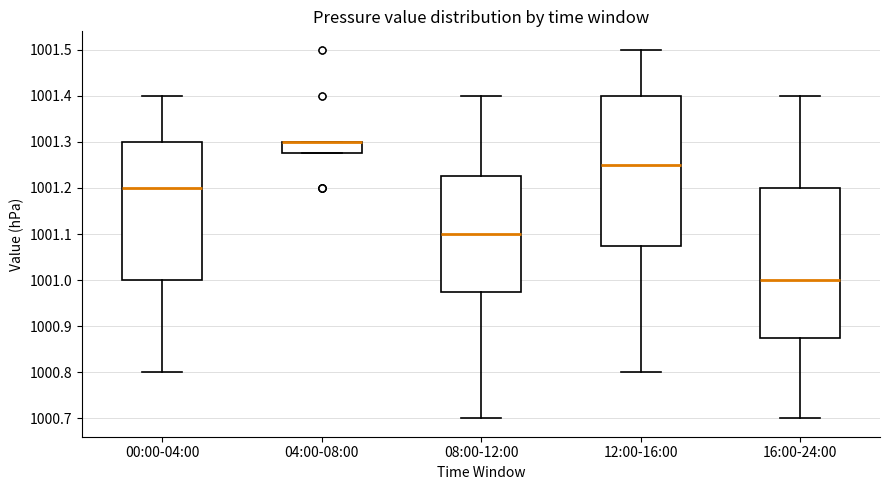

Reading left to right, transcribe this box plot: for each box, give where its median line is, the range the box spans, and where its two whiskers end, as read against the y-axis. The values are not printed on the chart, so give them approximately, as read against the axis.

00:00-04:00: median 1001.20, box 1001.00 to 1001.30, whiskers 1000.80 to 1001.40
04:00-08:00: median 1001.30 (drawn on the box's upper edge), box 1001.28 to 1001.30, whiskers 1001.28 to 1001.30
08:00-12:00: median 1001.10, box 1000.98 to 1001.23, whiskers 1000.70 to 1001.40
12:00-16:00: median 1001.25, box 1001.08 to 1001.40, whiskers 1000.80 to 1001.50
16:00-24:00: median 1001.00, box 1000.88 to 1001.20, whiskers 1000.70 to 1001.40